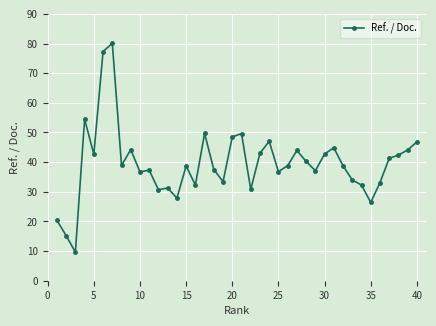

What is the difference between the second highest and minimum values?

67.7